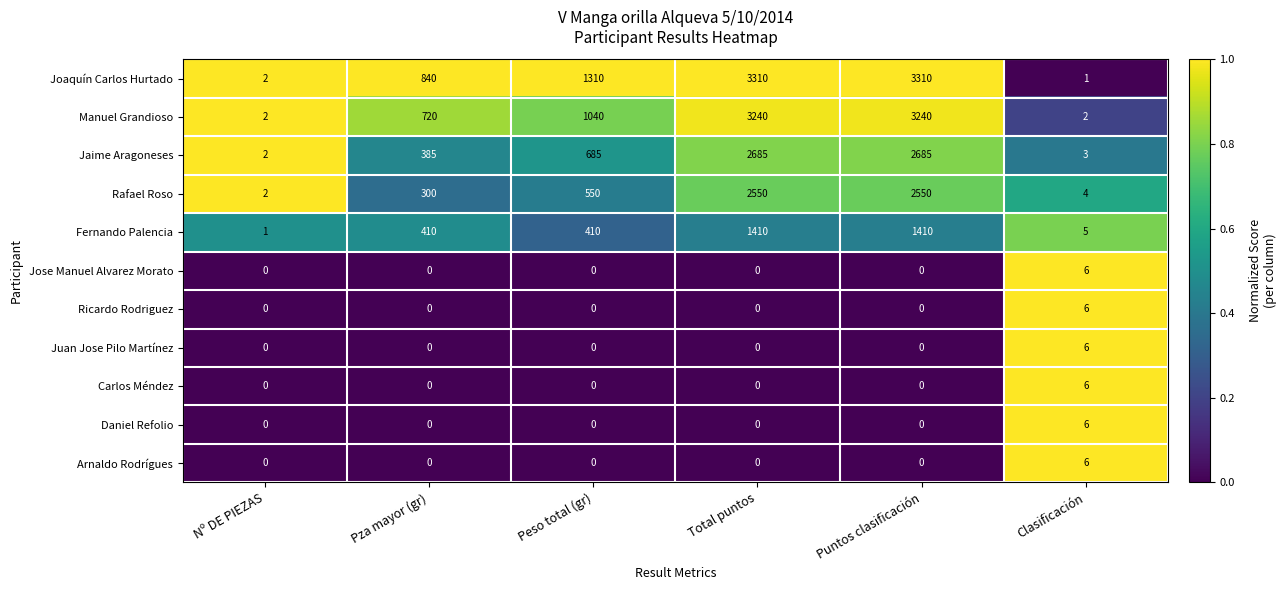

What value does the Carlos Méndez series have at Clasificación?

6